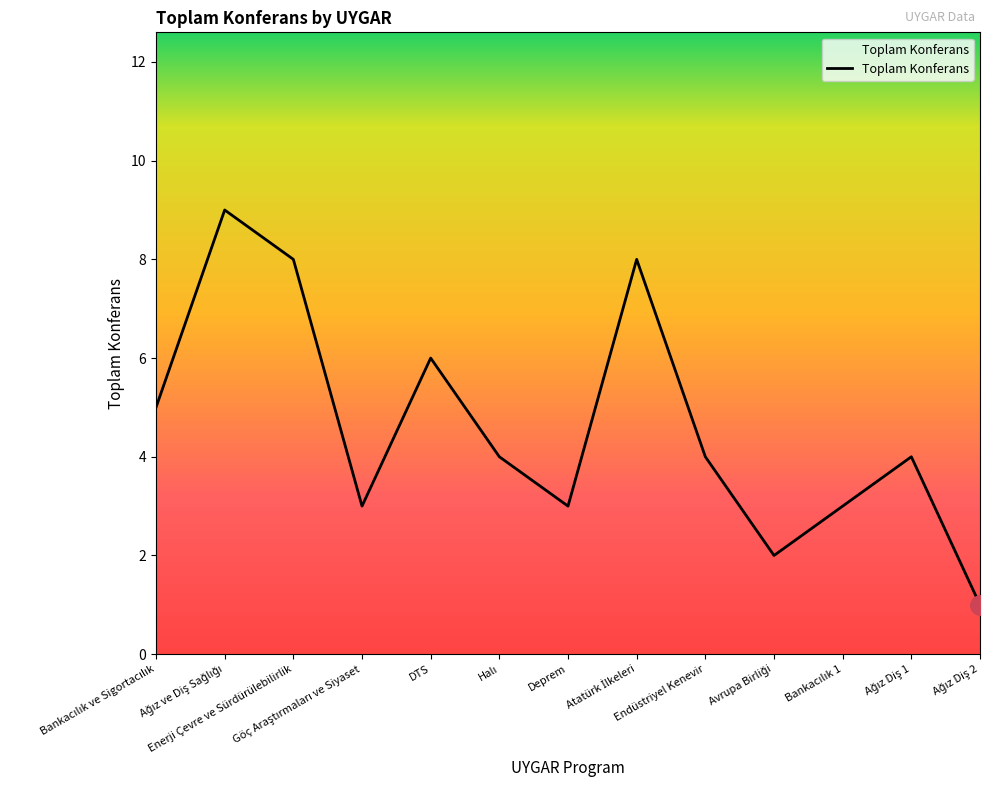

What is the smallest value displayed?

1